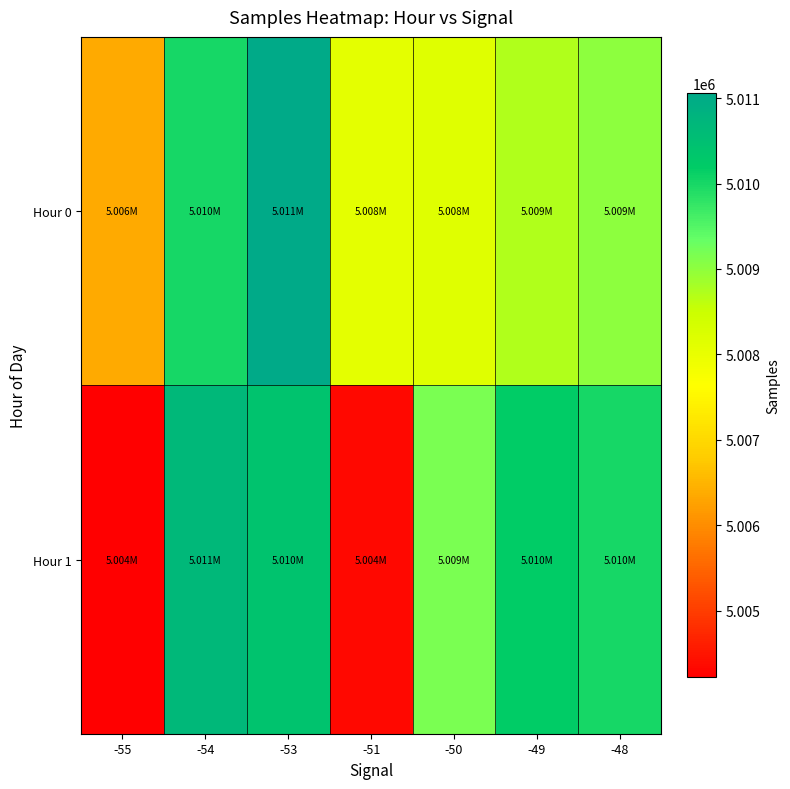

Reading left to right, extract all data points from this chart.

Hour 0: -55=5006365.0	-54=5010010.0	-53=5011056.0	-51=5008078.7	-50=5008150.2	-49=5008719.5	-48=5009024.0
Hour 1: -55=5004220.0	-54=5010668.0	-53=5010395.0	-51=5004345.0	-50=5009171.0	-49=5010177.3	-48=5009996.0